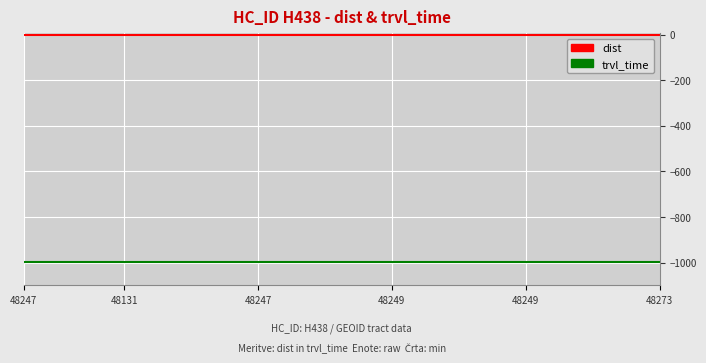

Which series has the largest total across all categories?

dist